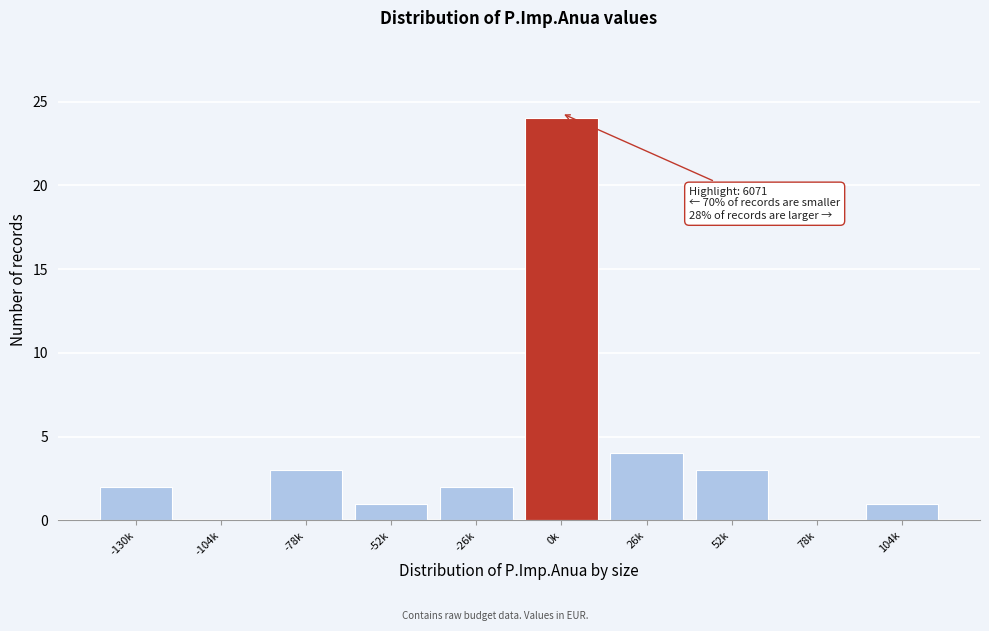

Reading right to left, list all the values displayed in this chart.

104k=1	78k=0	52k=3	26k=4	0k=24	-26k=2	-52k=1	-78k=3	-104k=0	-130k=2